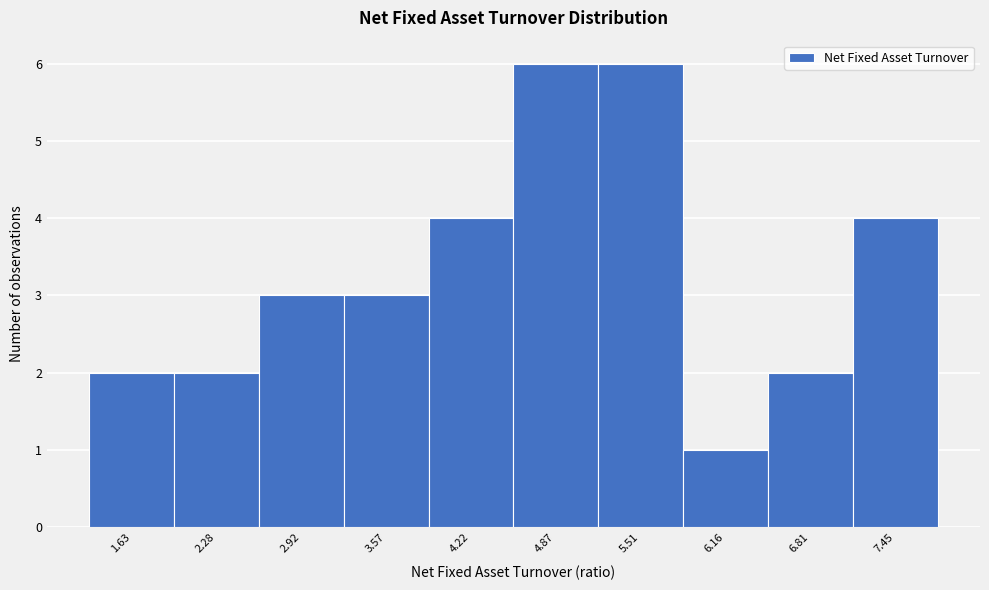

Reading left to right, transcribe all the data shown in this chart.

1.63=2	2.28=2	2.92=3	3.57=3	4.22=4	4.87=6	5.51=6	6.16=1	6.81=2	7.45=4